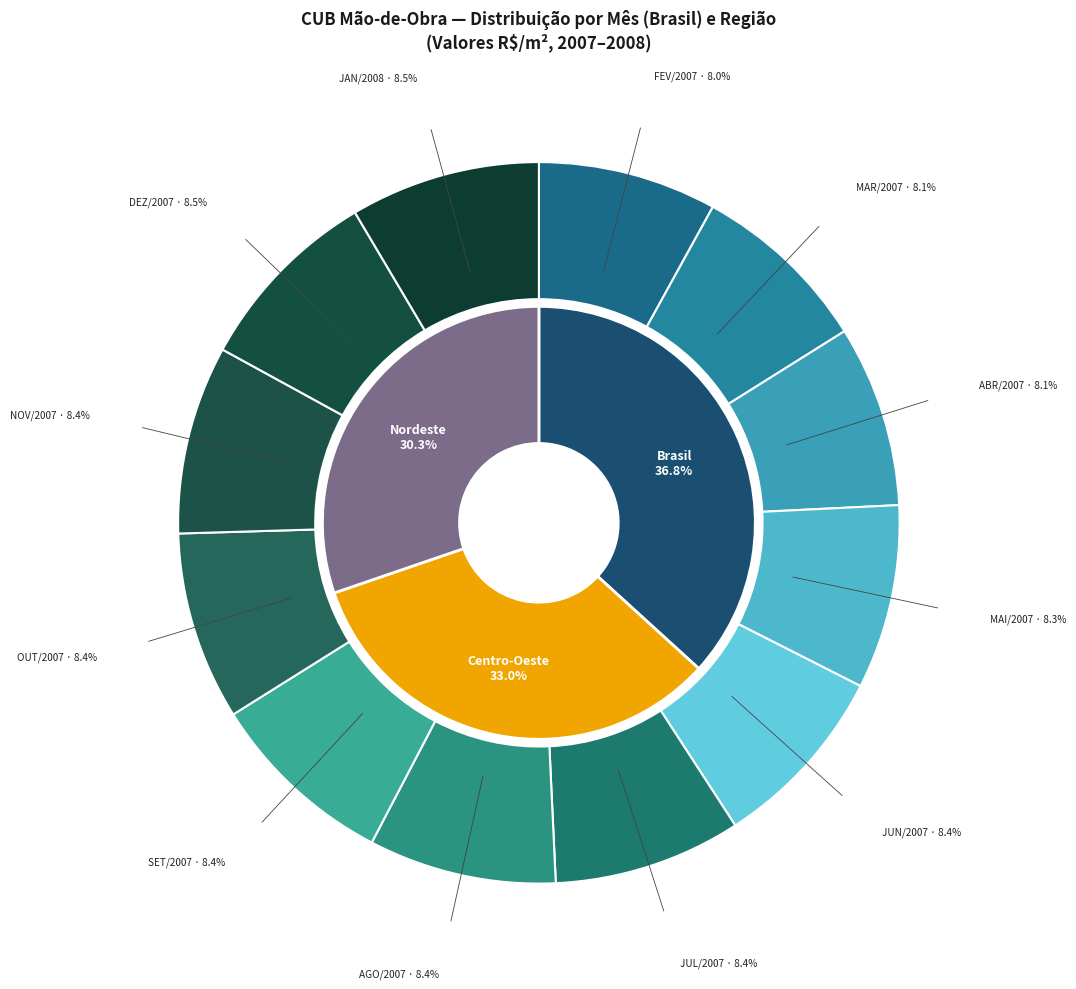

Is it true that 2017 is 4% of the pie?

False